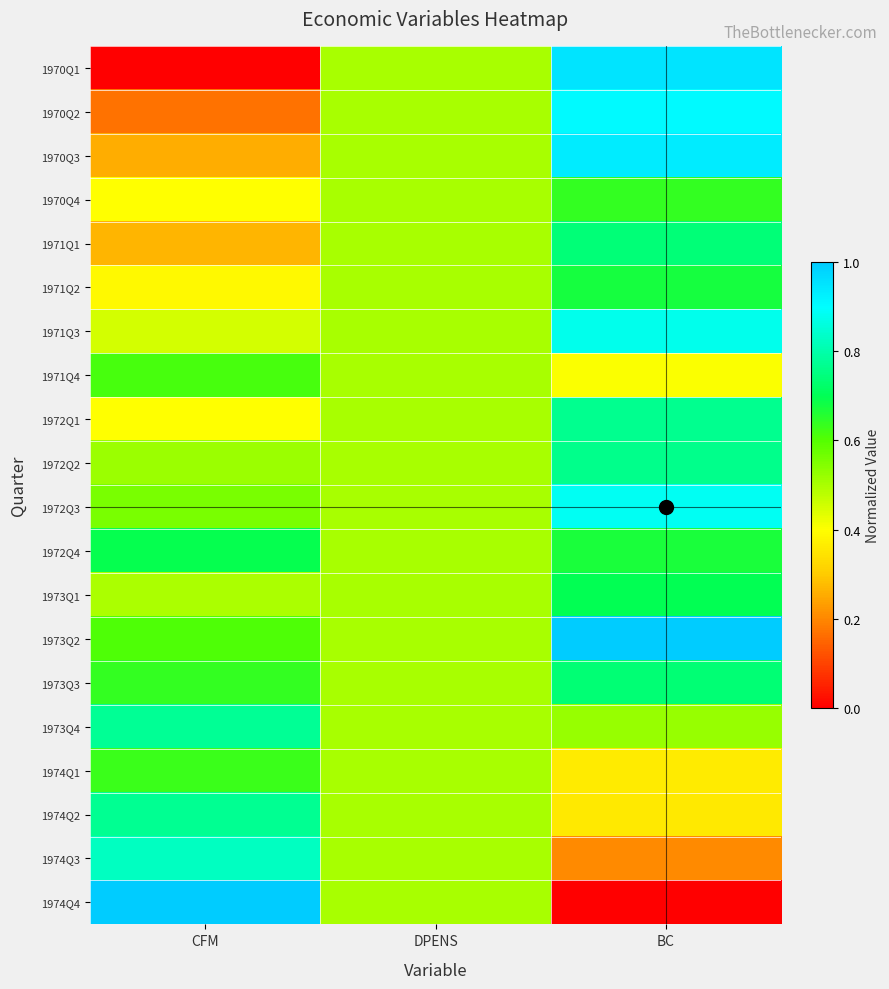

Reading left to right, list all the values displayed in this chart.

1970Q1: CFM=0.0	DPENS=0.5	BC=1.0
1970Q2: CFM=0.2	DPENS=0.5	BC=0.9
1970Q3: CFM=0.3	DPENS=0.5	BC=0.9
1970Q4: CFM=0.4	DPENS=0.5	BC=0.6
1971Q1: CFM=0.3	DPENS=0.5	BC=0.7
1971Q2: CFM=0.4	DPENS=0.5	BC=0.7
1971Q3: CFM=0.4	DPENS=0.5	BC=0.9
1971Q4: CFM=0.6	DPENS=0.5	BC=0.4
1972Q1: CFM=0.4	DPENS=0.5	BC=0.8
1972Q2: CFM=0.5	DPENS=0.5	BC=0.8
1972Q3: CFM=0.6	DPENS=0.5	BC=0.9
1972Q4: CFM=0.7	DPENS=0.5	BC=0.7
1973Q1: CFM=0.5	DPENS=0.5	BC=0.7
1973Q2: CFM=0.6	DPENS=0.5	BC=1.0
1973Q3: CFM=0.6	DPENS=0.5	BC=0.7
1973Q4: CFM=0.8	DPENS=0.5	BC=0.5
1974Q1: CFM=0.6	DPENS=0.5	BC=0.4
1974Q2: CFM=0.8	DPENS=0.5	BC=0.4
1974Q3: CFM=0.8	DPENS=0.5	BC=0.2
1974Q4: CFM=1.0	DPENS=0.5	BC=0.0